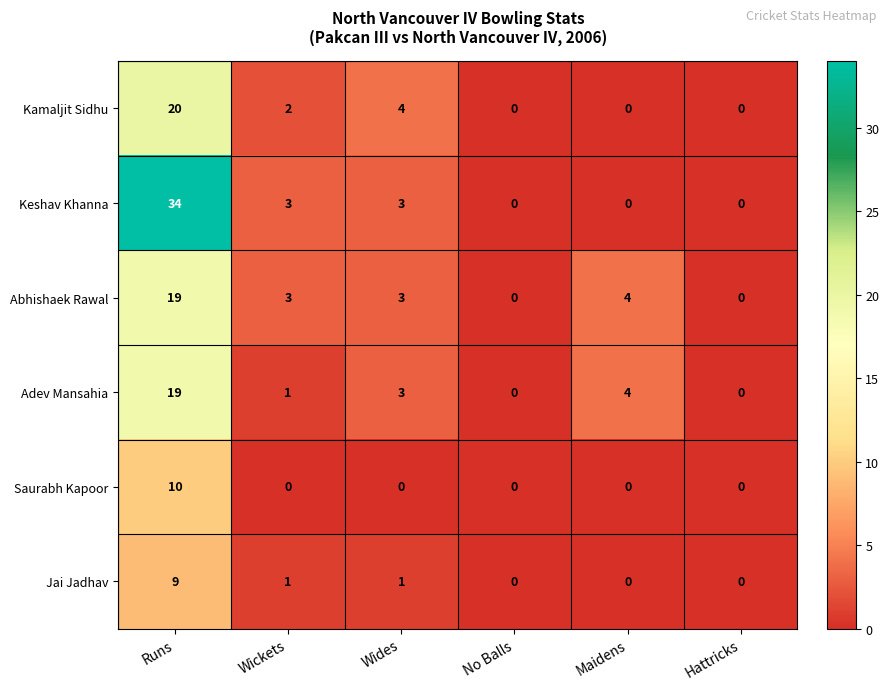

Which series has the largest range (max minus min)?

Keshav Khanna